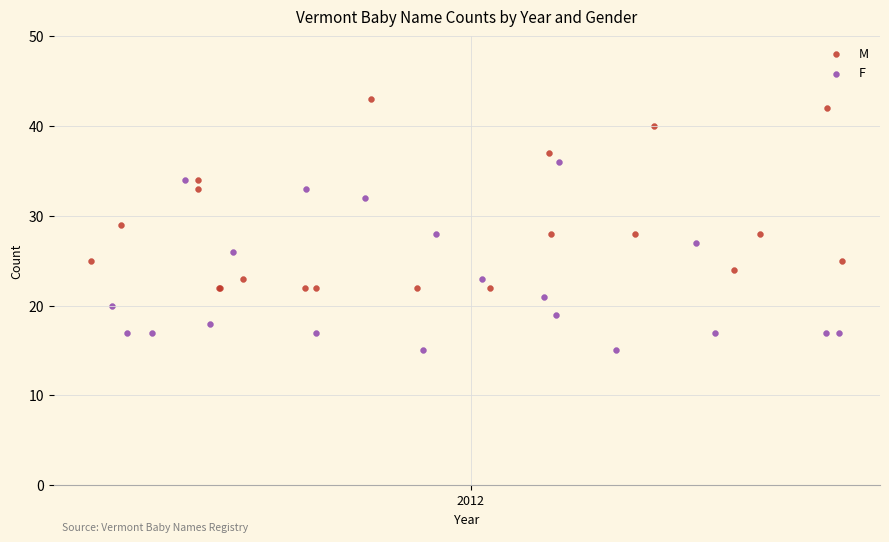

Which series reaches the minimum Y coordinate?

F